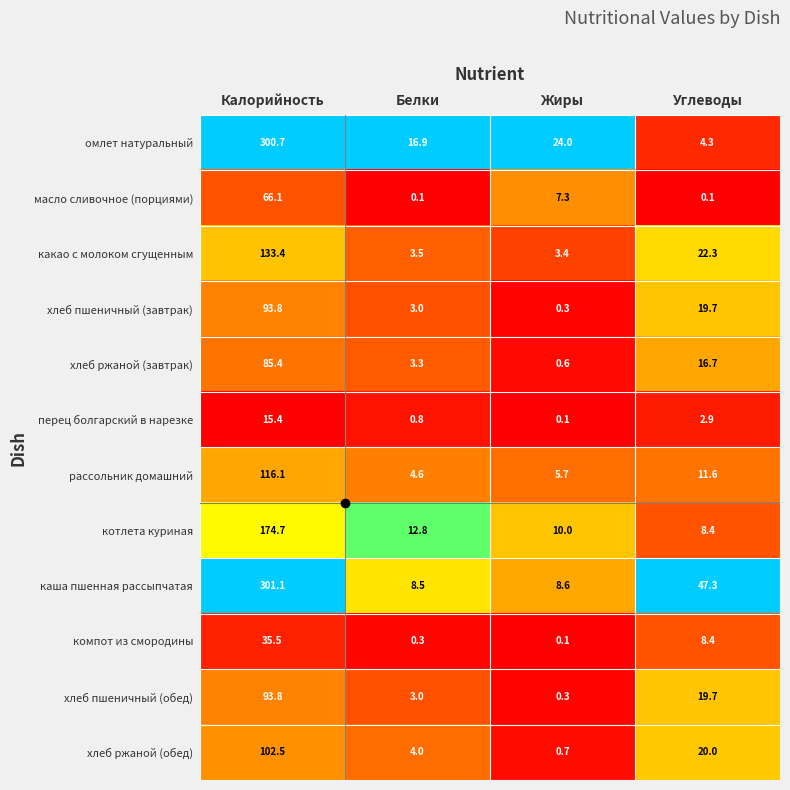

Count the number of categories in the chart.

4